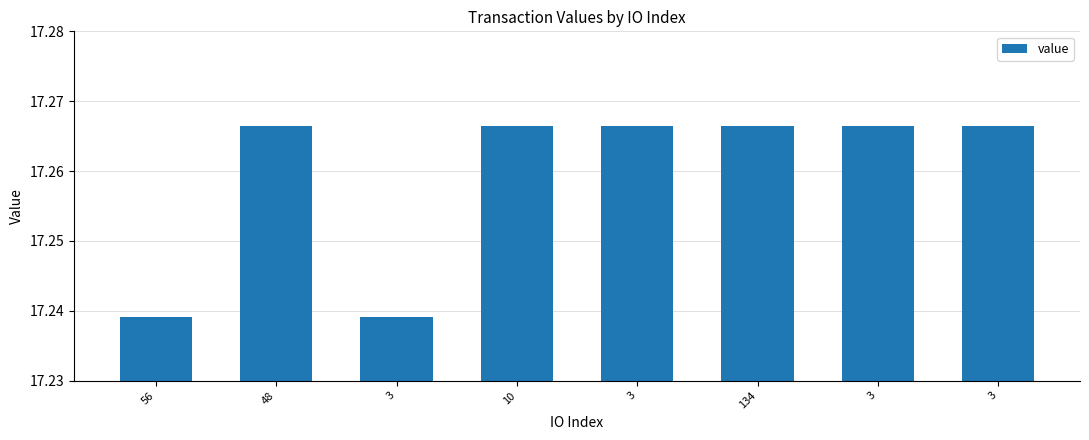

How many values are between 17 and 18?

8